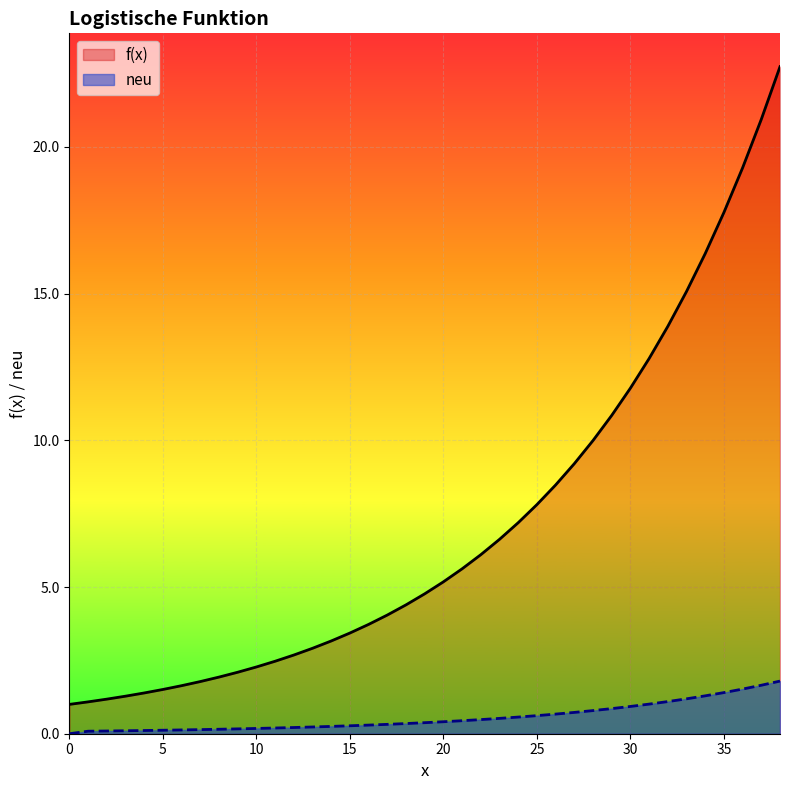

At 35, list the series in order from smallest to largest.

neu, f(x)